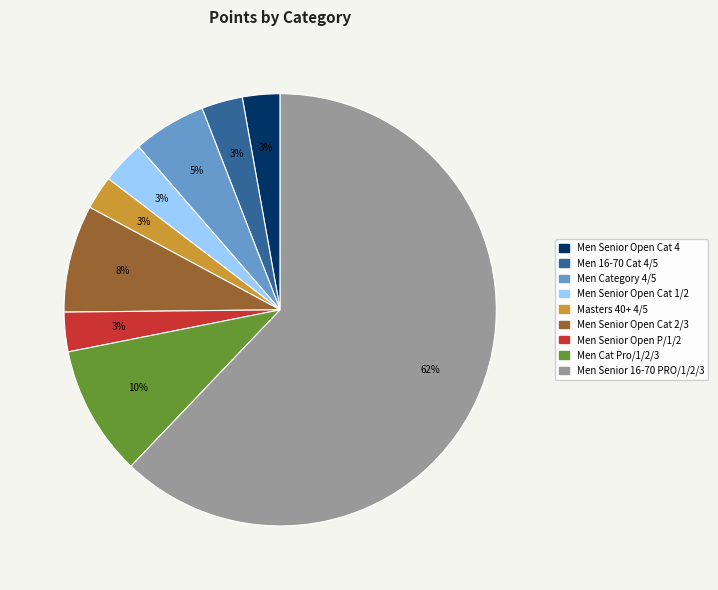

To the nearest percent, what is the difference between the Men Cat Pro/1/2/3 and Men Senior Open Cat 4 slice percentages?

7%